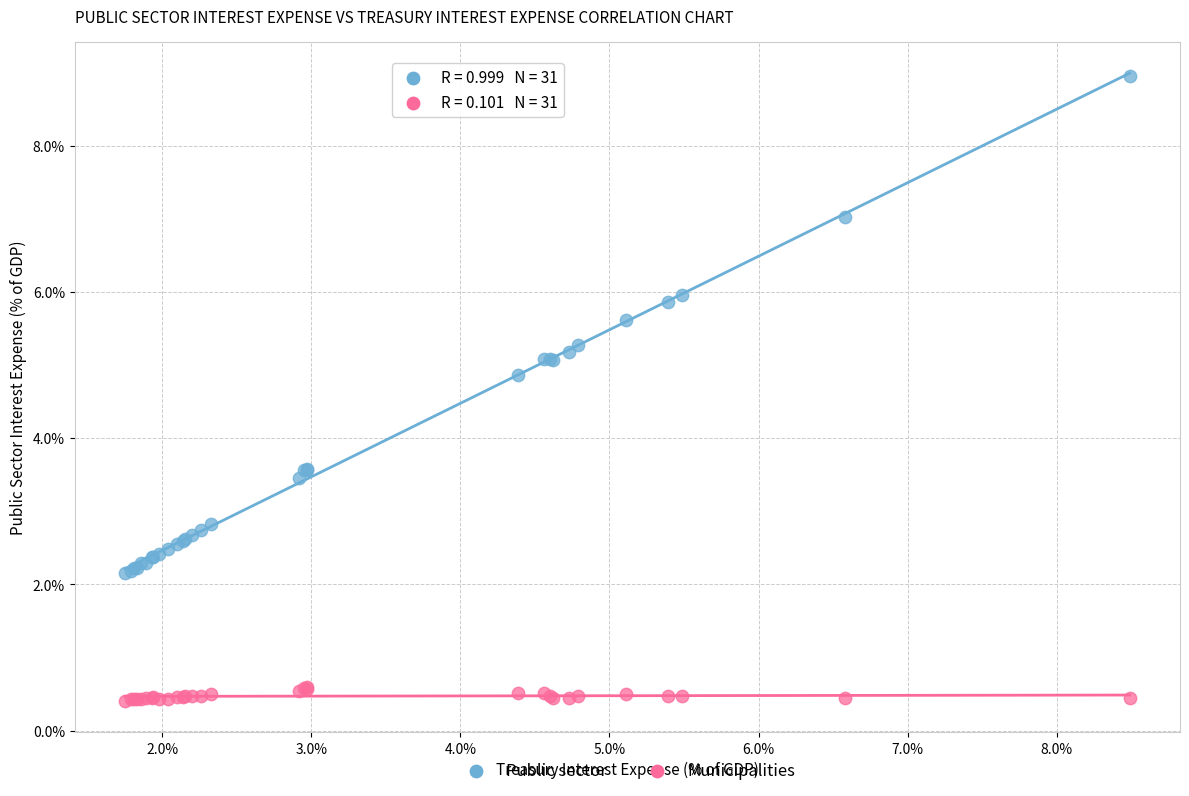

Which series contains the lowest Y value?

Municipalities